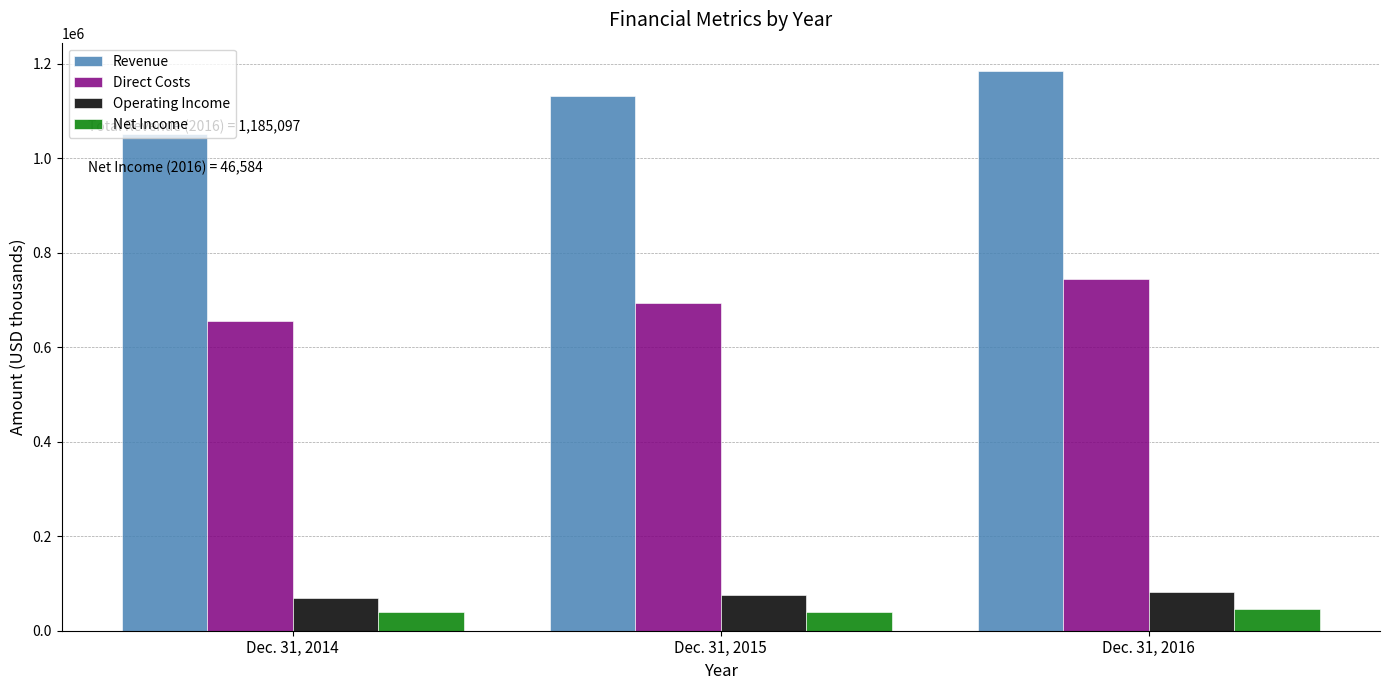

Is the value of Direct Costs at Dec. 31, 2016 greater than the value of Operating Income at Dec. 31, 2015?

Yes